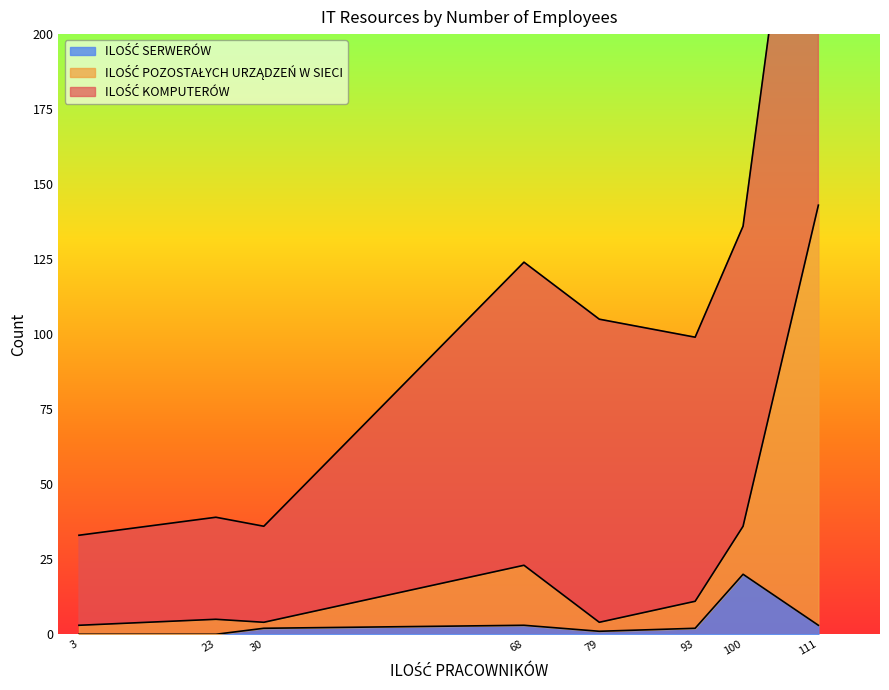

True or false: ILOŚĆ POZOSTAŁYCH URZĄDZEŃ W SIECI and ILOŚĆ KOMPUTERÓW intersect in this chart.

False